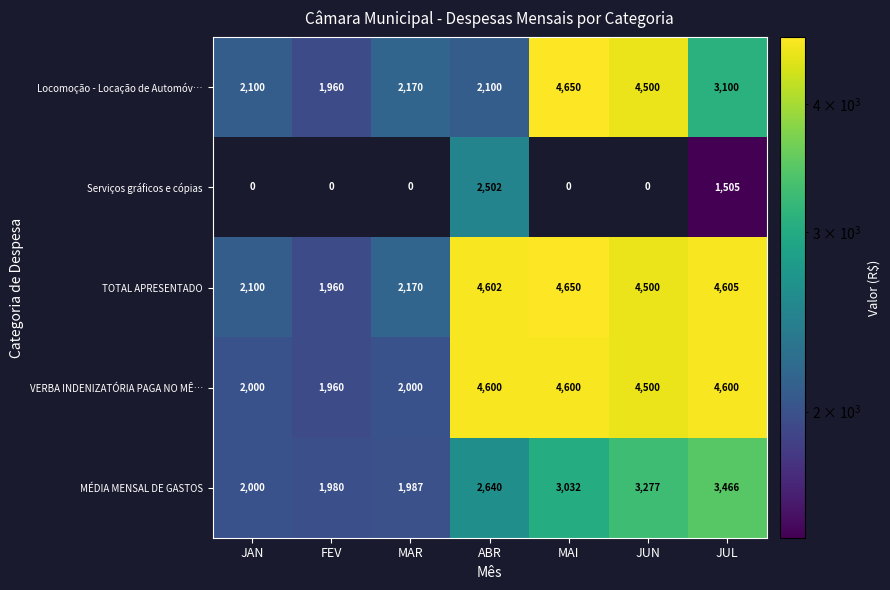

Is it true that VERBA INDENIZATÓRIA PAGA NO MÊ… equals 2000 at MAR?

True